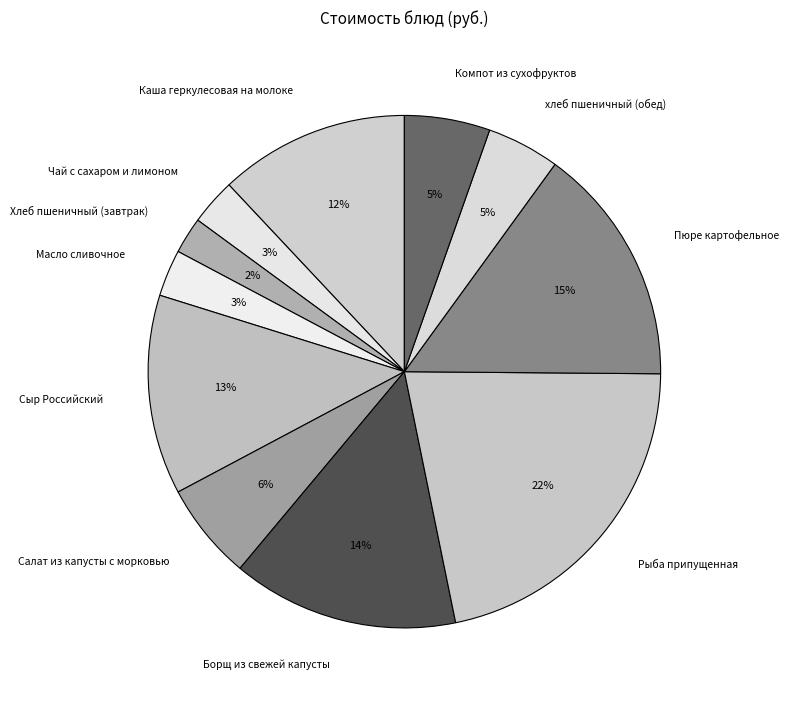

To the nearest percent, what is the combined percentage of Борщ из свежей капусты and хлеб пшеничный (обед)?

19%